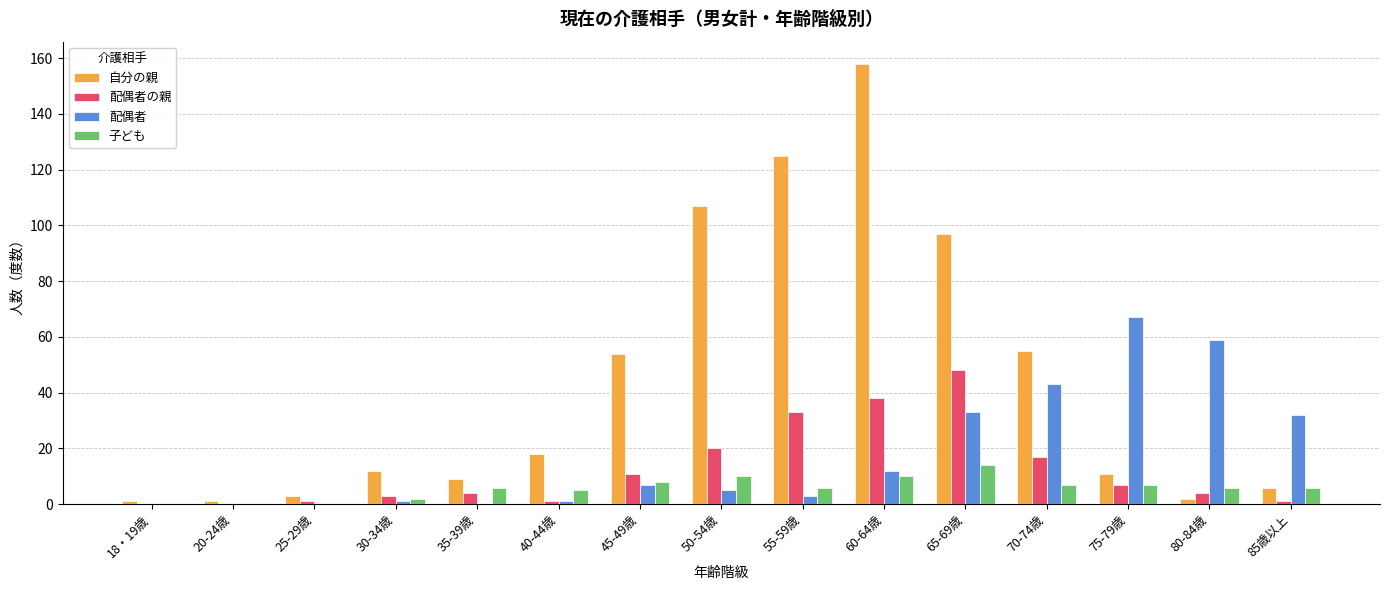

What is the maximum value for 配偶者?

67